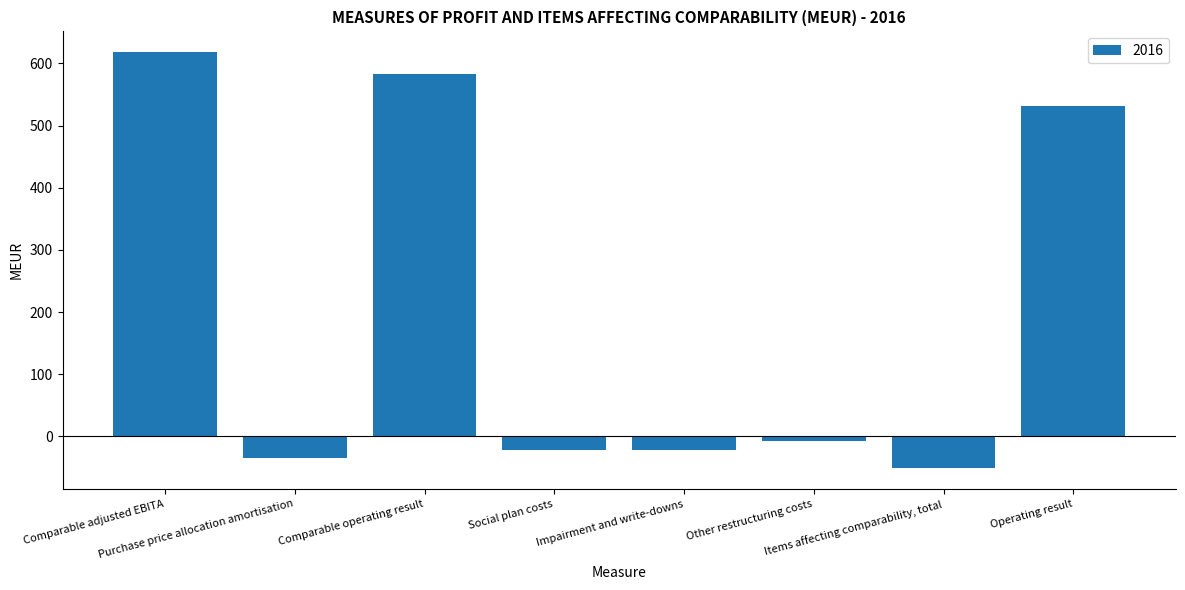

Does the chart contain stacked bars?

No